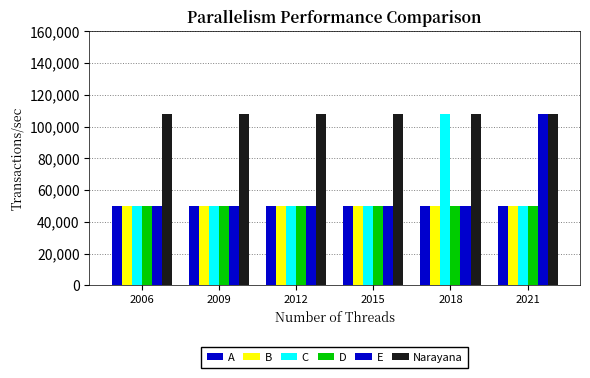

What is the greatest value displayed?

107692.3